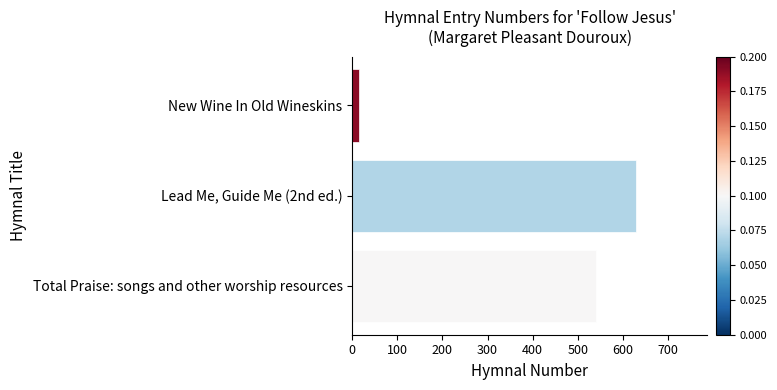

Are the bars grouped side by side (vs. stacked)?

No